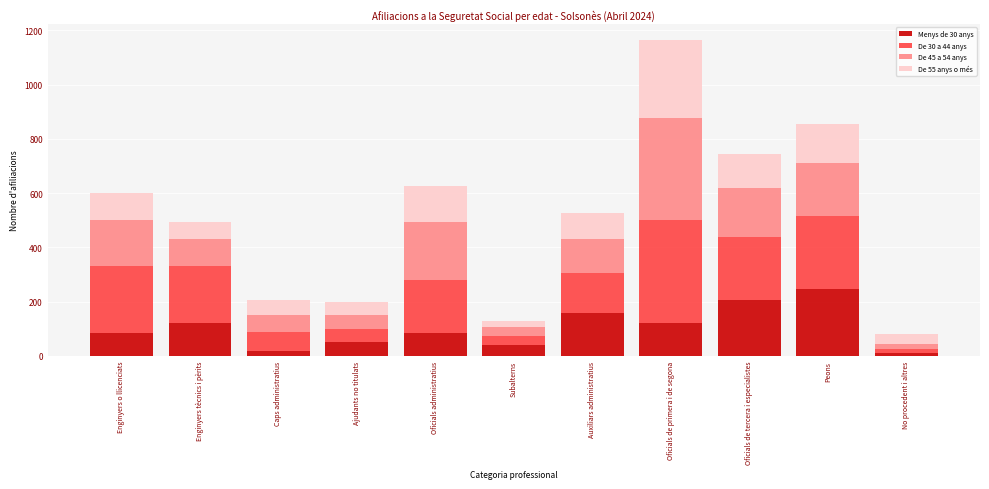

At which category is the sum across all series the highest?

Oficials de primera i de segona